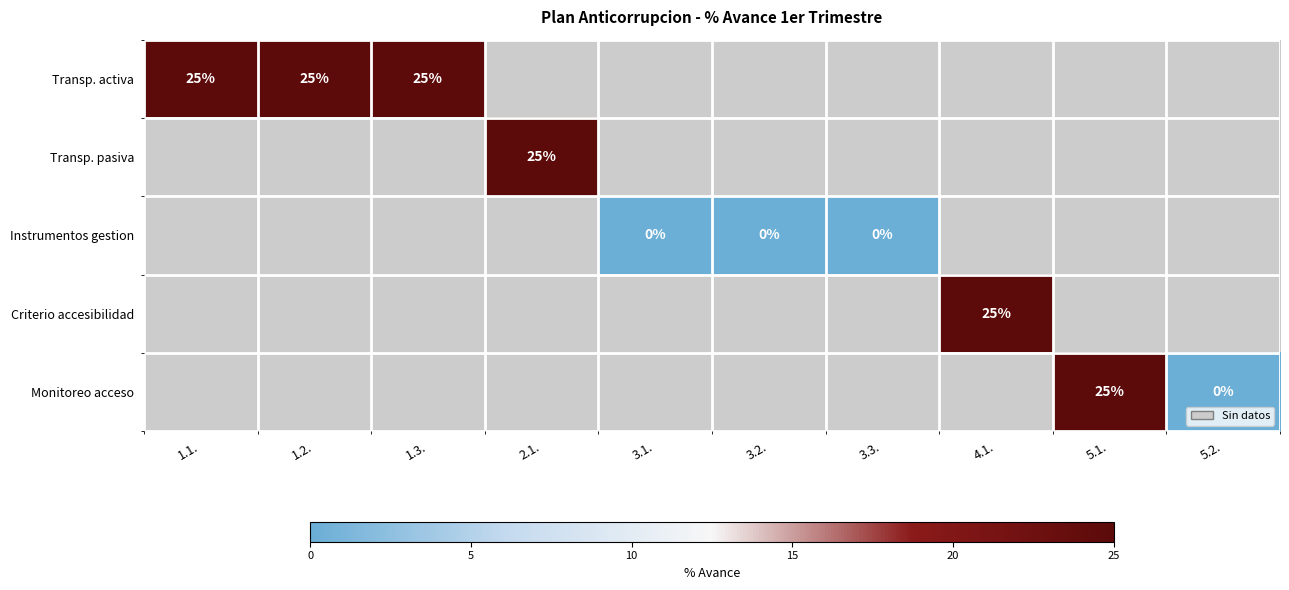

At which category does the chart reach its peak across all series?

1.1.